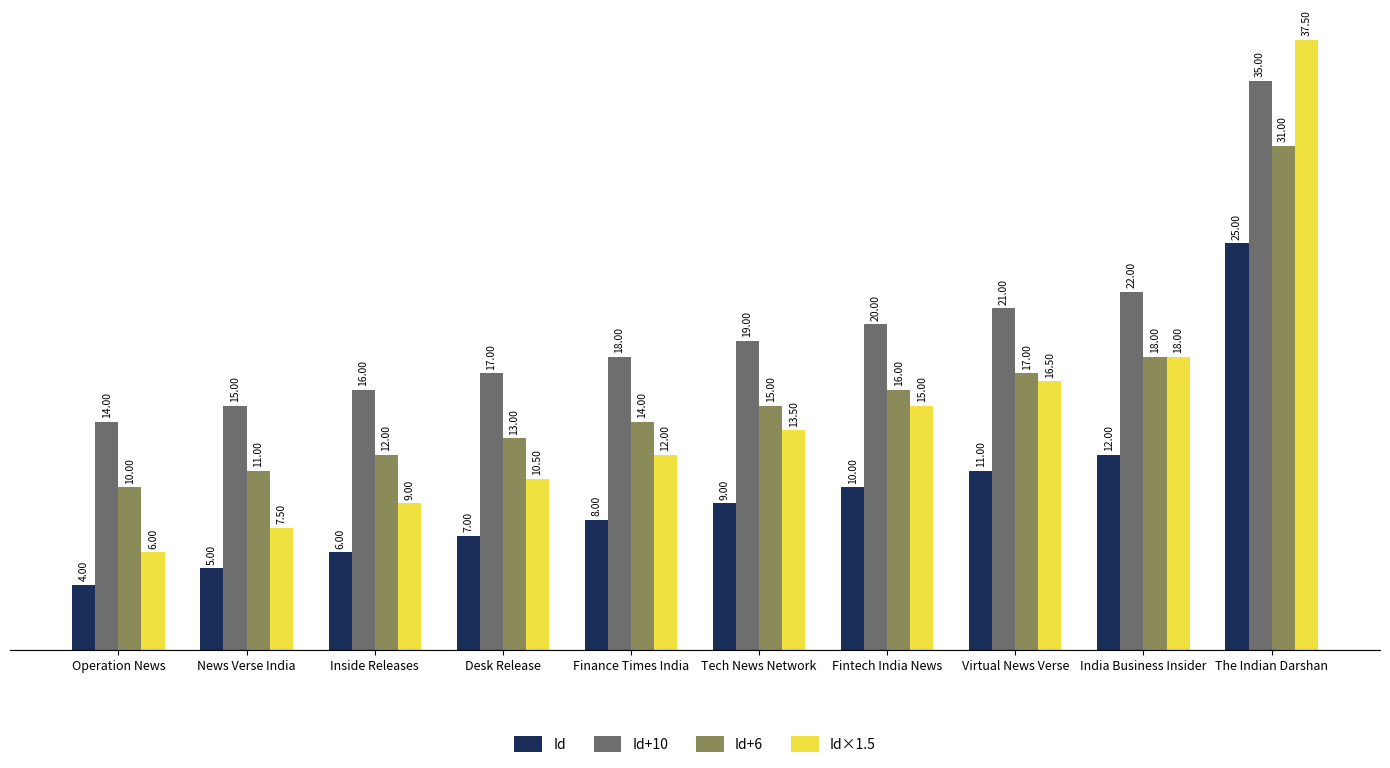

Where is Id+6 nearest to the value 20?

India Business Insider